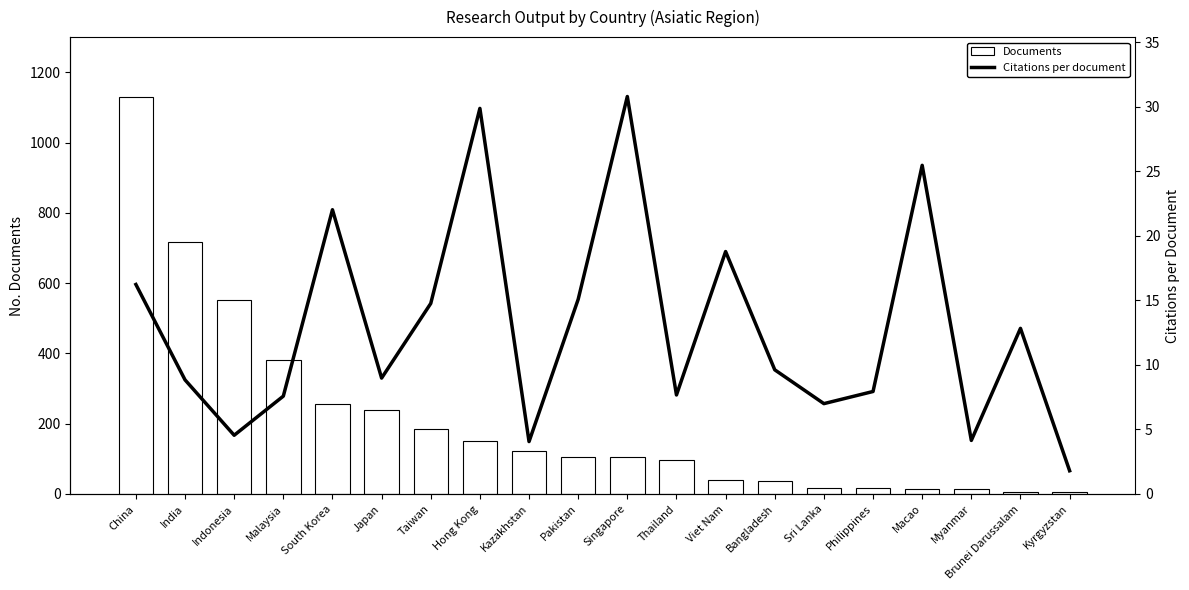

Rank the series by their average value, from highest to lowest.

Citations per document, Documents